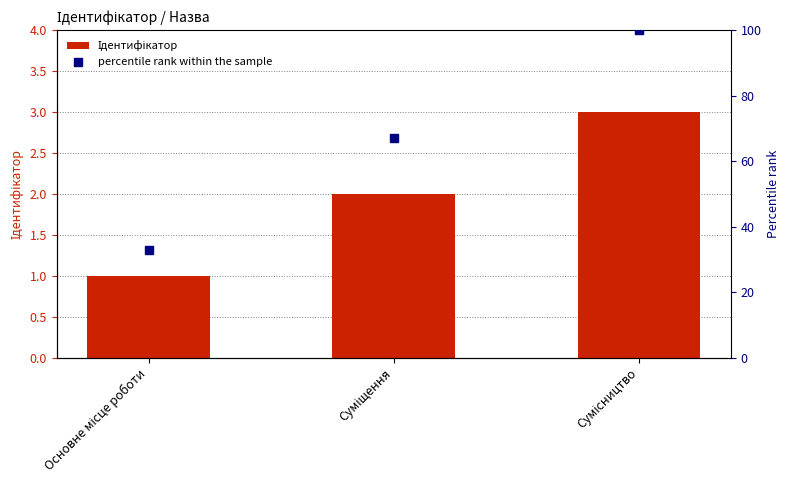

Which series has the widest spread of Y values?

percentile rank within the sample